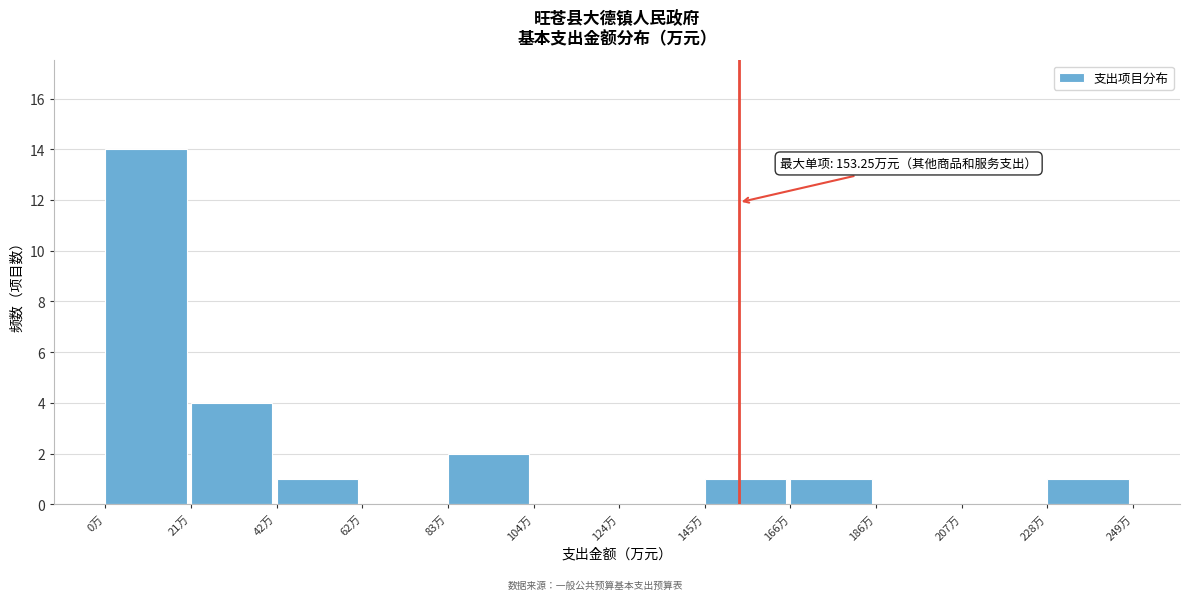

Over which range of the x-axis is the bar tallest?

0 to 20